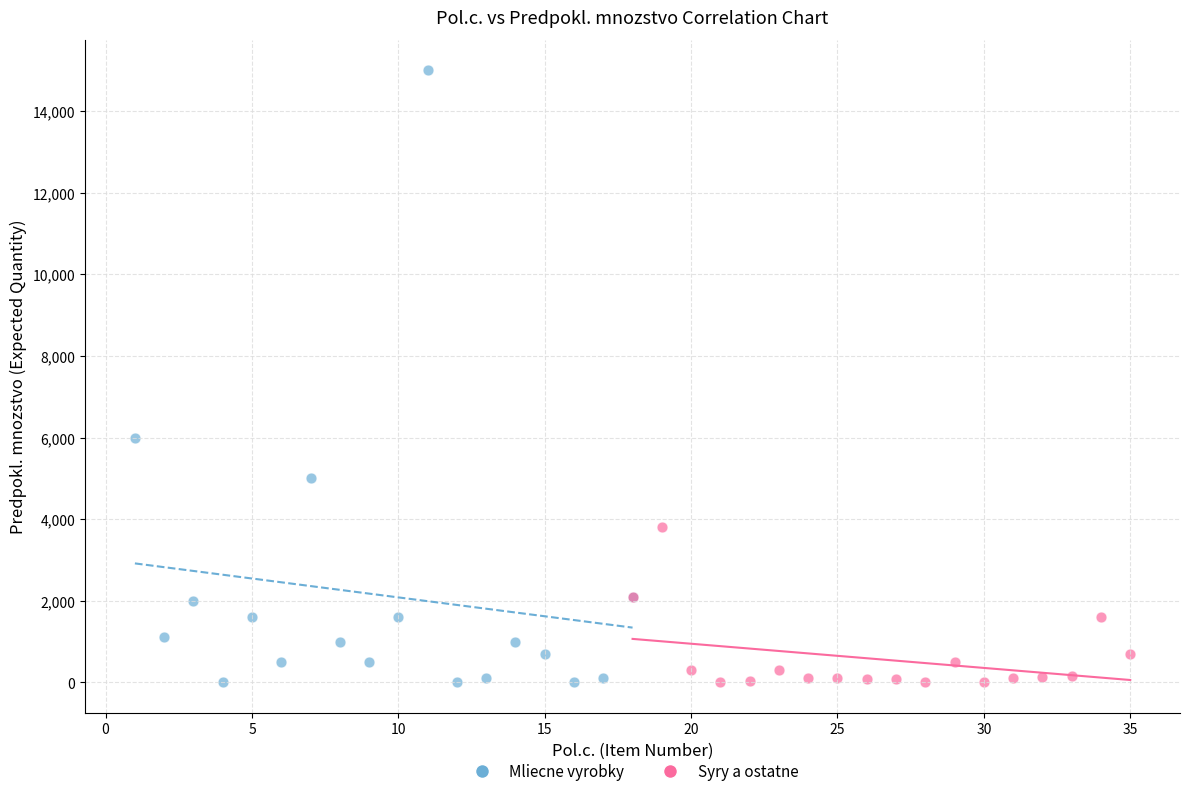

Which series has the widest spread of Y values?

Mliecne vyrobky